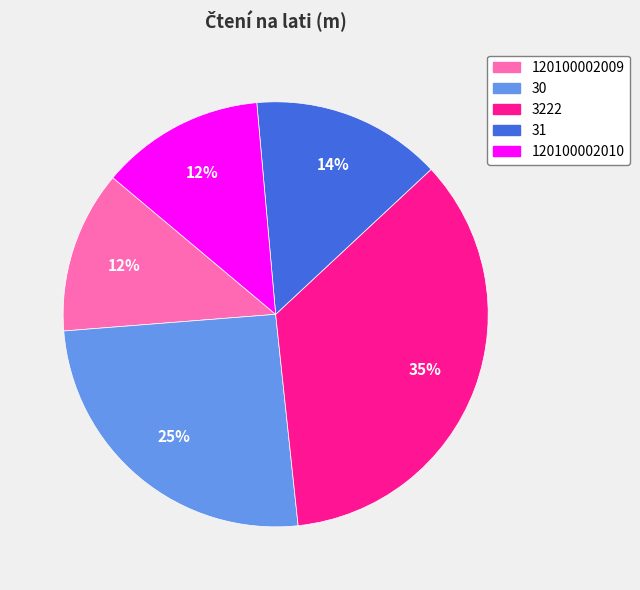

To the nearest percent, what is the average slice percentage?

20%